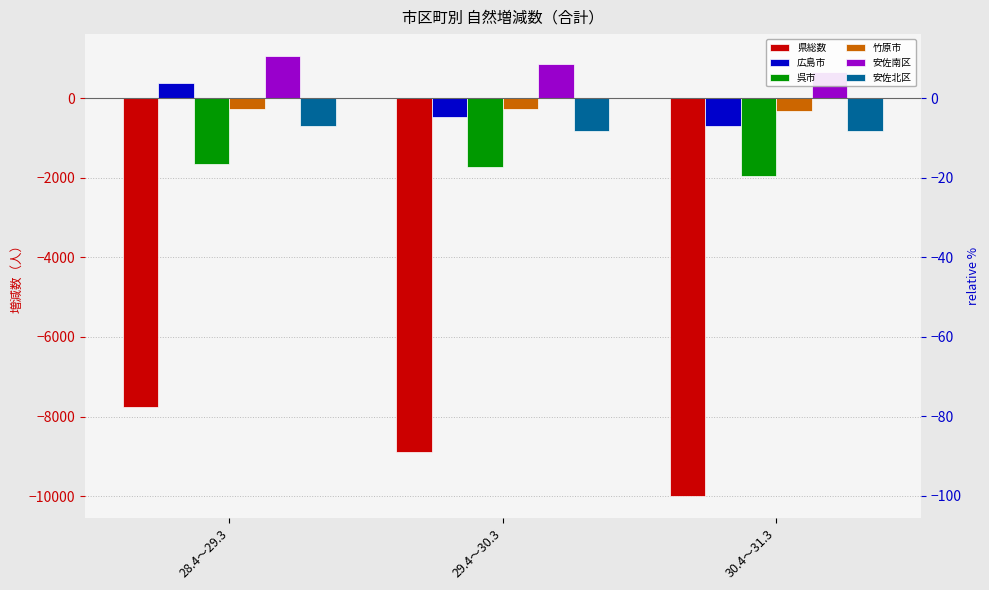

Is the value of 県総数 at 28.4～29.3 greater than the value of 竹原市 at 29.4～30.3?

No